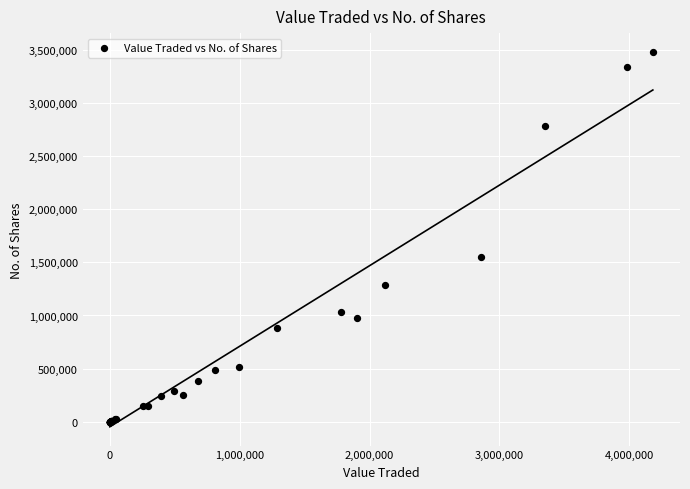

What Y value in the scatter plot is closest to 1739951?

1547100